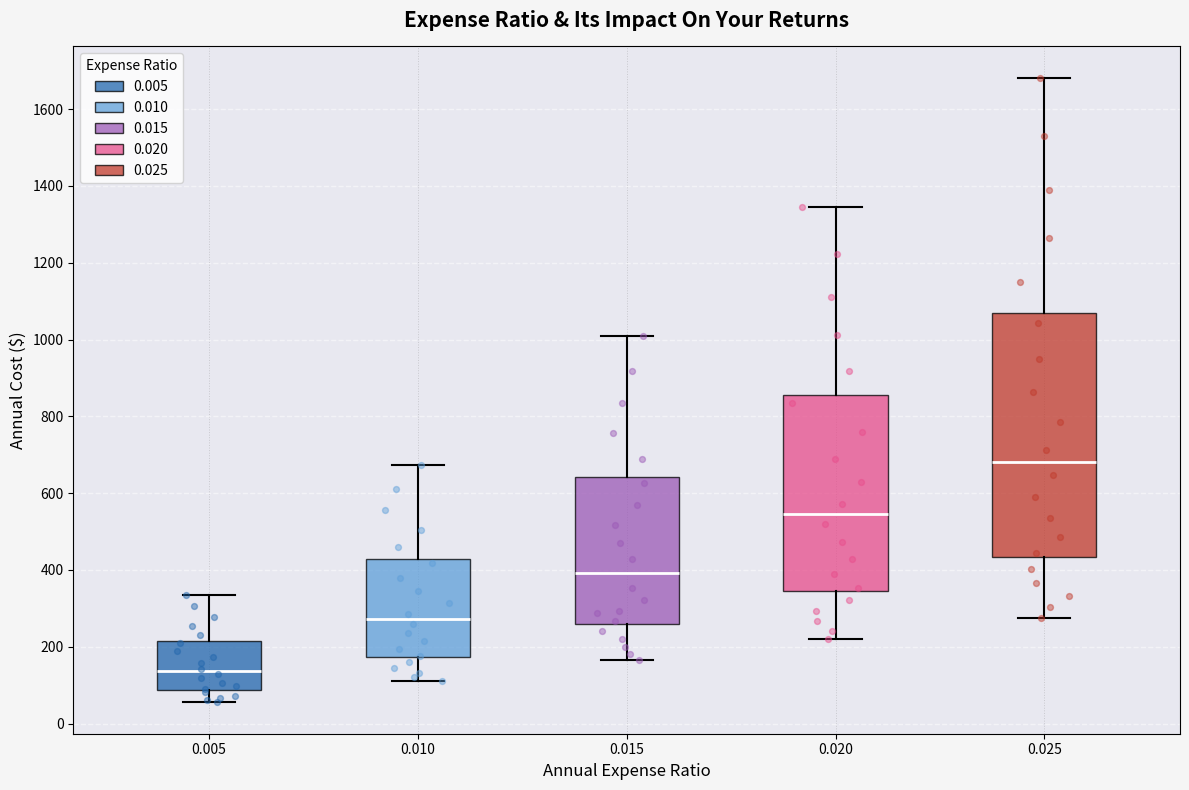

Reading left to right, transcribe this box plot: for each box, give where its median line is, the range the box spans, and where its two whiskers end, as read against the y-axis. The values are not printed on the chart, so give them approximately, as read against the axis.

0.005: median 140, box 80 to 220, whiskers 60 to 340
0.010: median 280, box 180 to 420, whiskers 120 to 680
0.015: median 400, box 260 to 640, whiskers 160 to 1000
0.020: median 540, box 340 to 860, whiskers 220 to 1340
0.025: median 680, box 440 to 1080, whiskers 280 to 1680